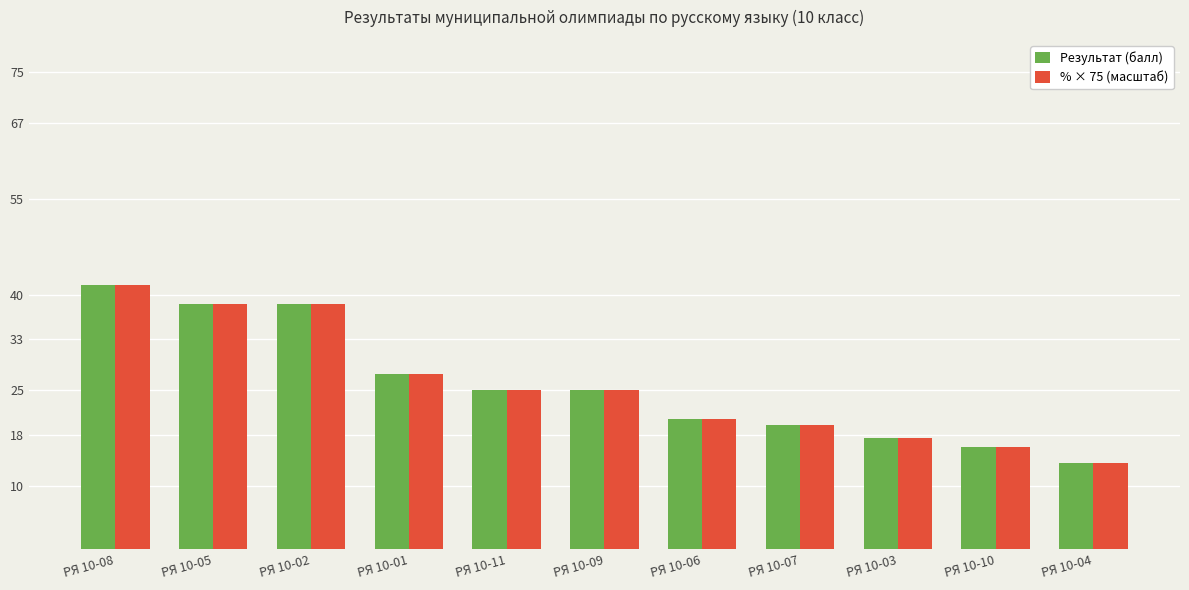

Which category has the highest value in the Результат (балл) series?

РЯ 10-08